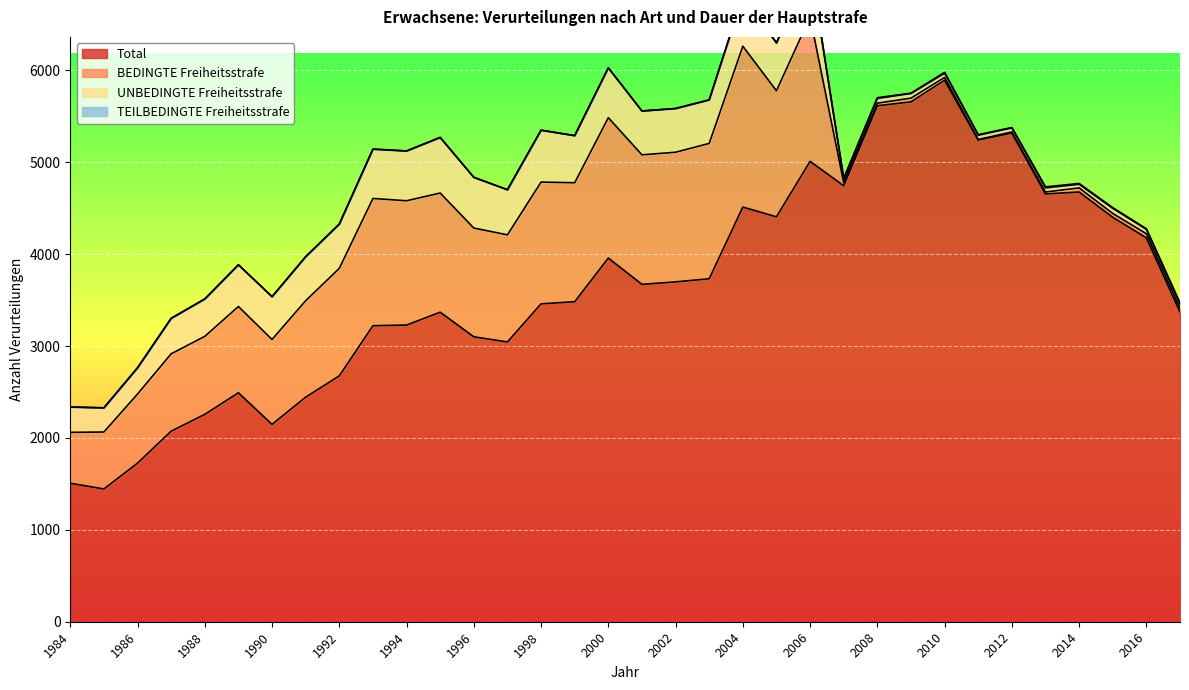

What is the difference between the highest and lowest values at 1994?

3229